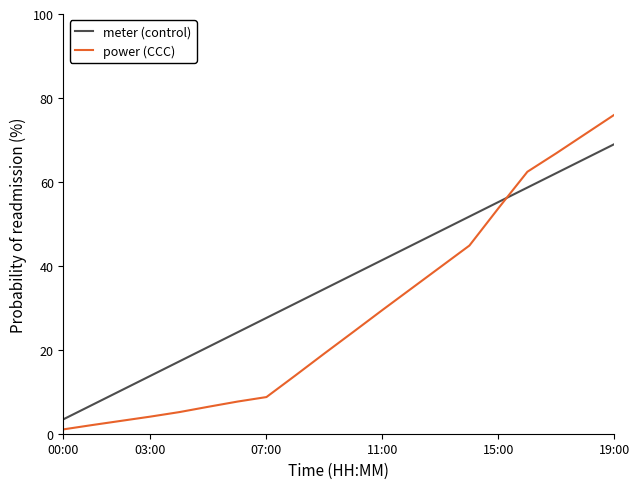

What is the difference between the maximum and minimum values in the power (CCC) series?

75.0